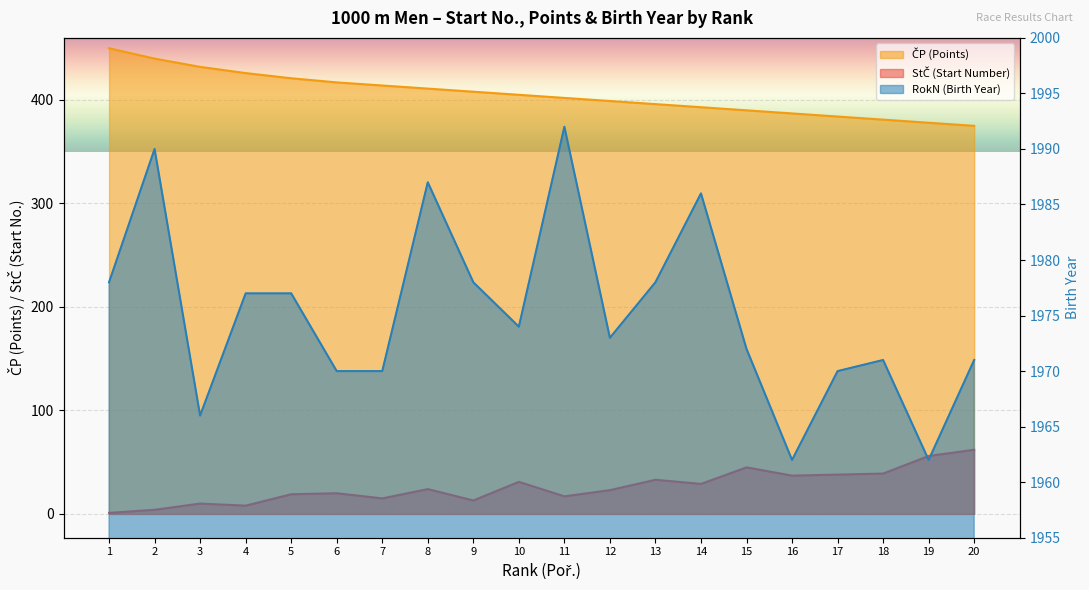

True or false: RokN (Birth Year) and ČP (Points) cross at least once.

False